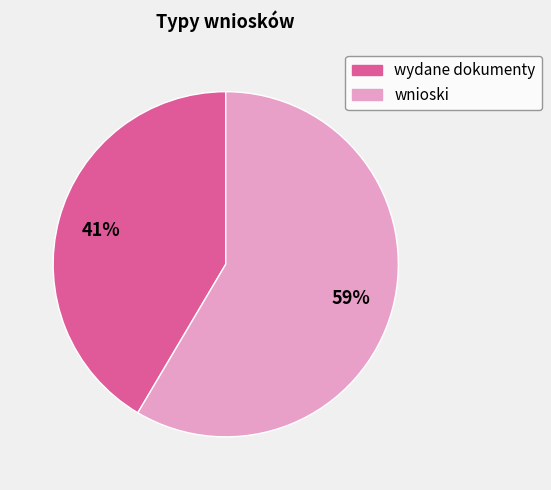

To the nearest percent, what is the average slice percentage?

50%